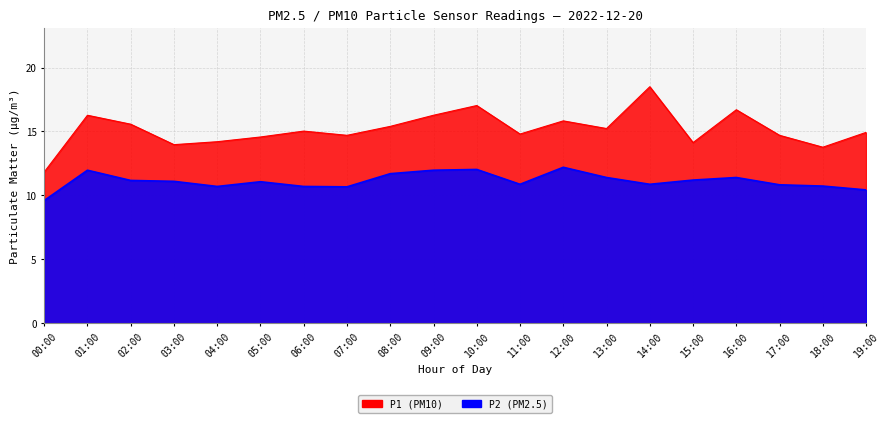

What is the spread (max minus min) of values at 13:00?

3.8